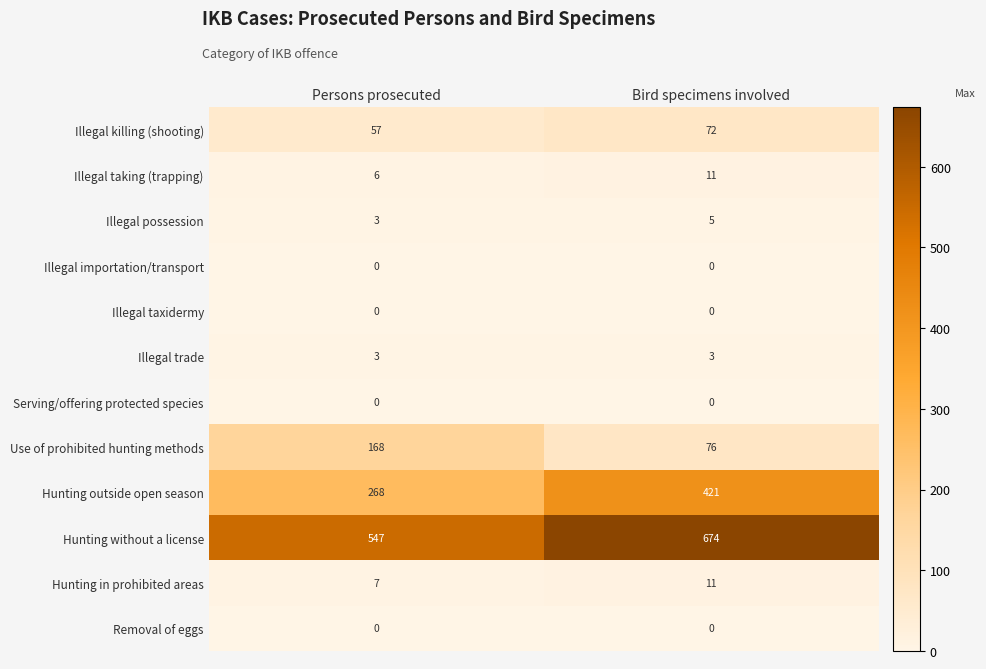

Is it true that Serving/offering protected species equals 0 at Bird specimens involved?

True